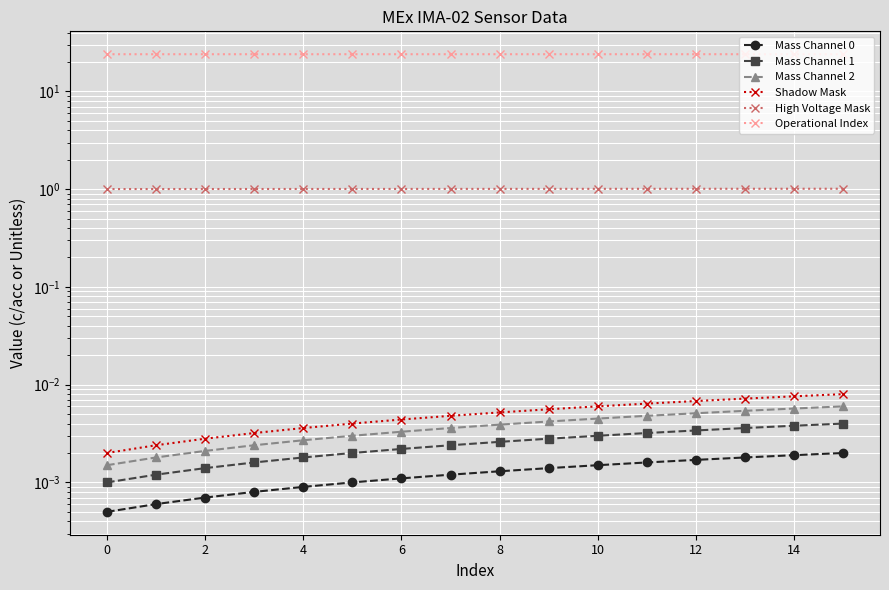

True or false: Mass Channel 0 and High Voltage Mask cross at least once.

False